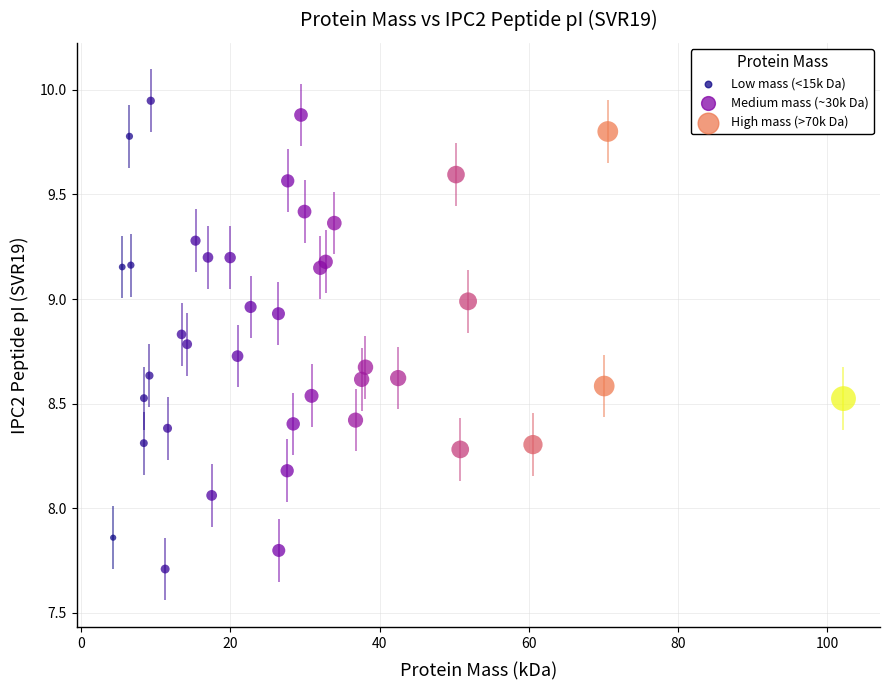

What is the range of X values (max minus min)?

97.8